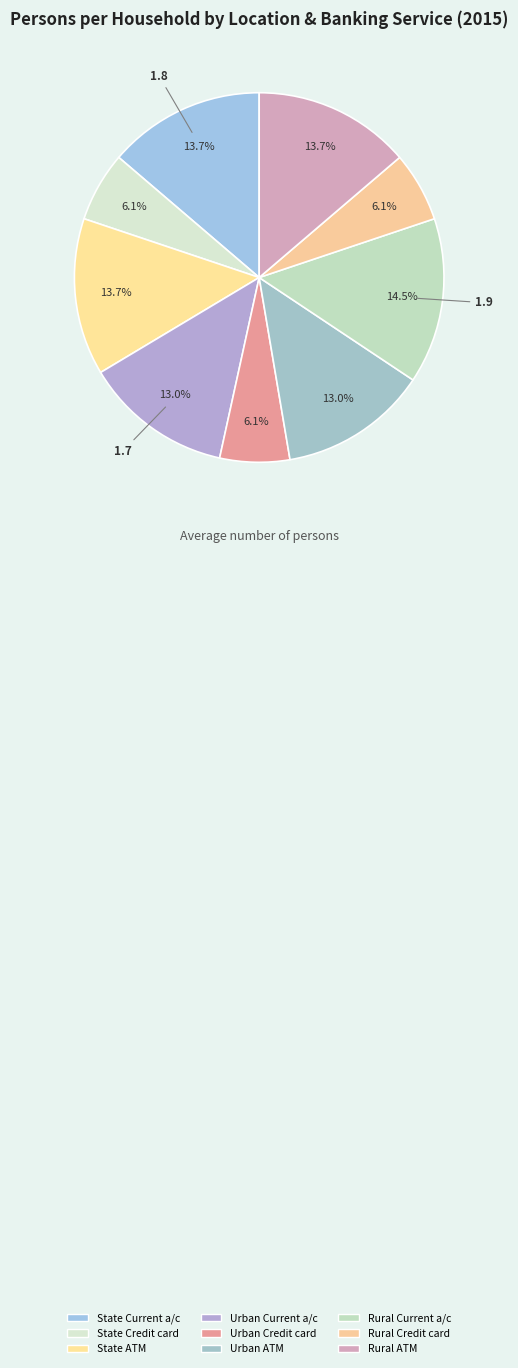

To the nearest percent, what is the difference between the largest and smallest slice percentages?

8%